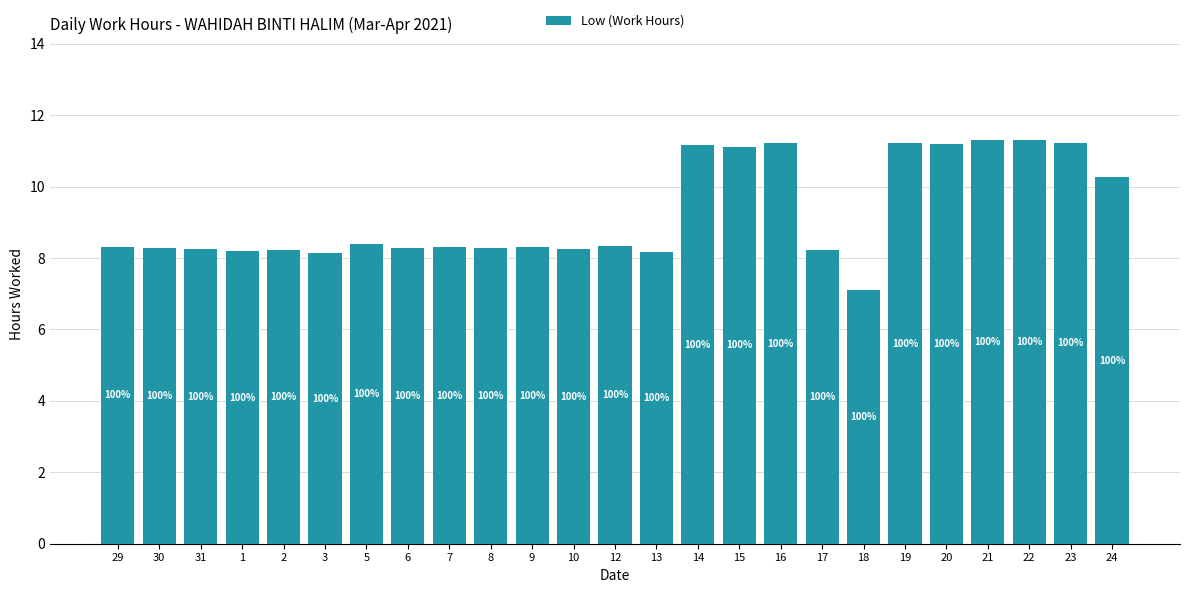

What is the smallest value displayed?

7.1